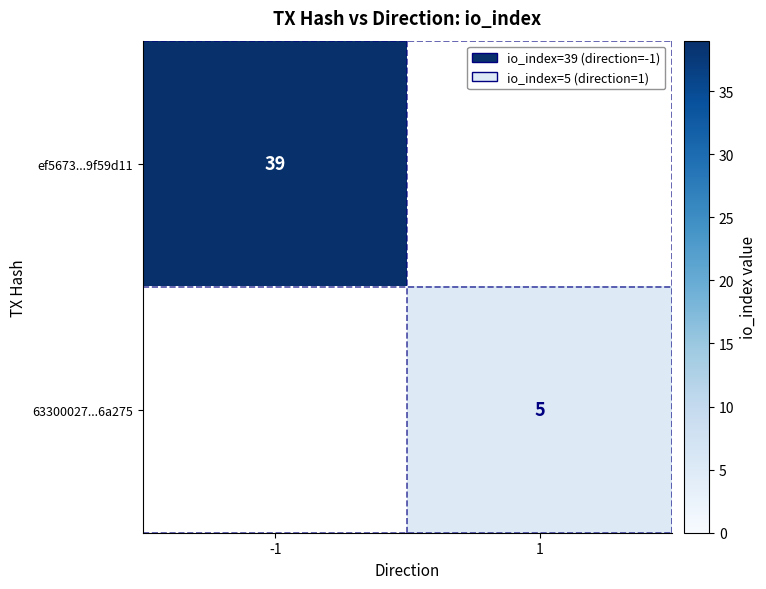

True or false: ef5673...9f59d11 has a value of 39 at -1.

True